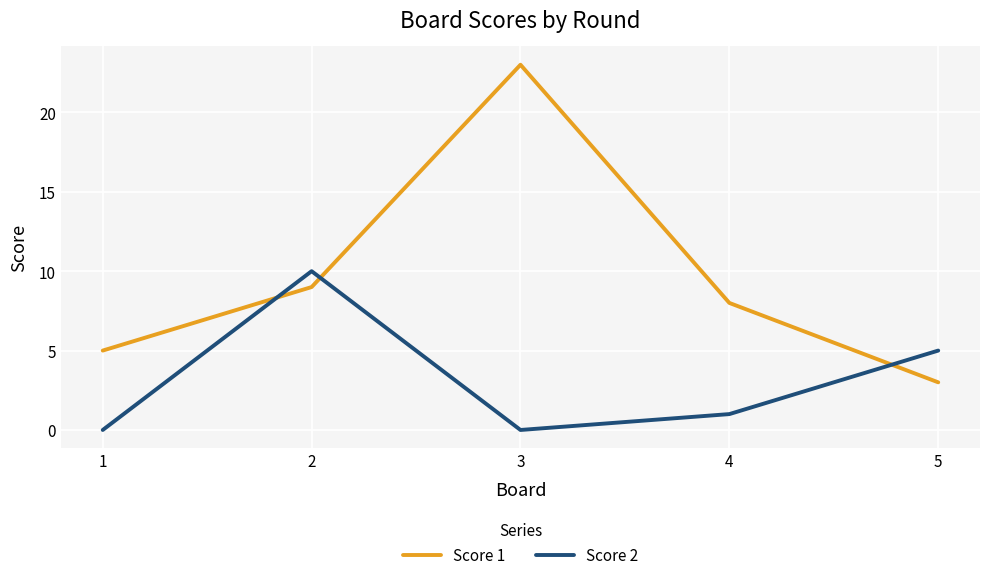

The Score 2 series shows 8 at 5. True or false?

False